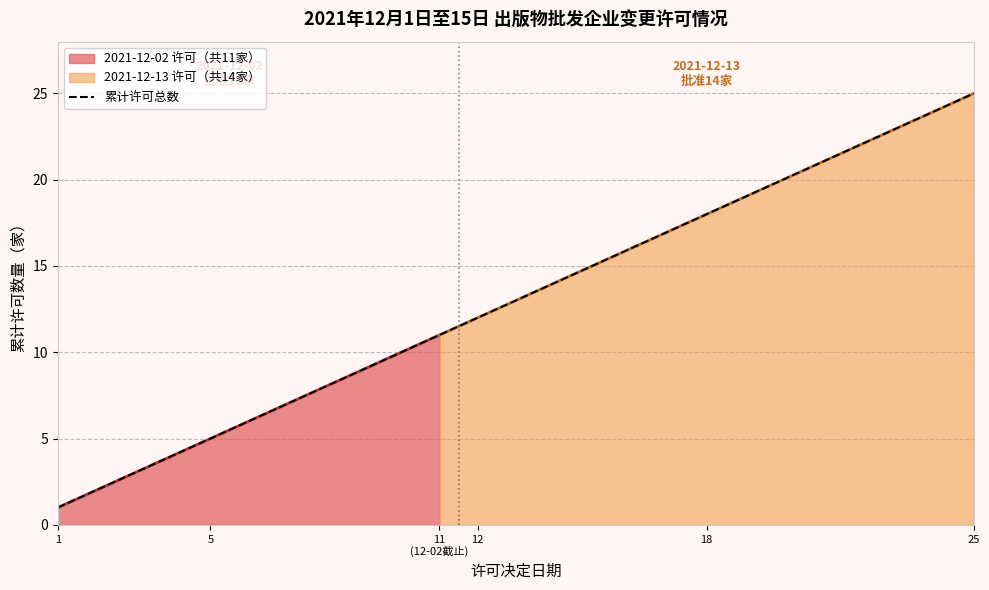

How many values are below 13?

12